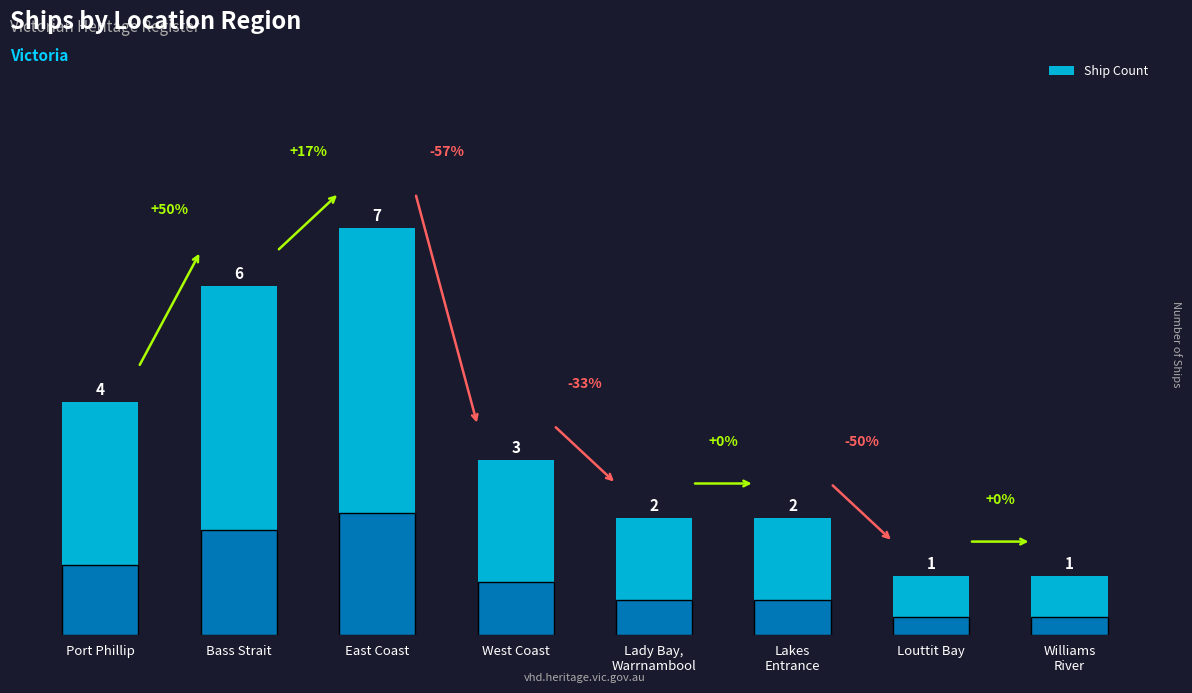

Is it true that the value at East Coast is 4?

False